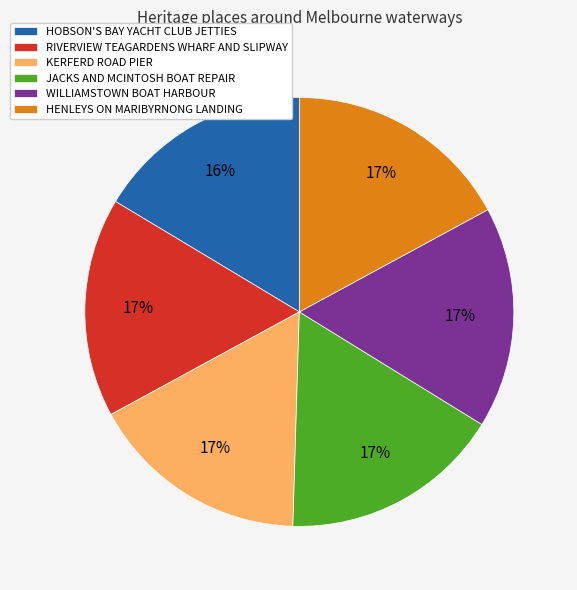

Is the sum of RIVERVIEW TEAGARDENS WHARF AND SLIPWAY and WILLIAMSTOWN BOAT HARBOUR greater than half?

No